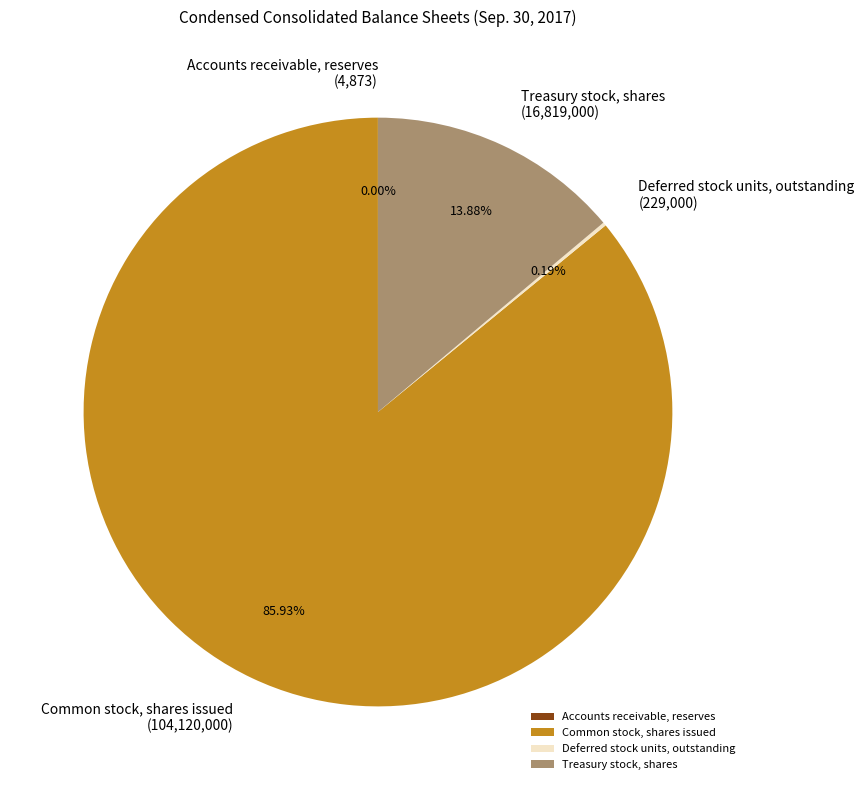

What is the largest slice in the pie chart?

Common stock, shares issued